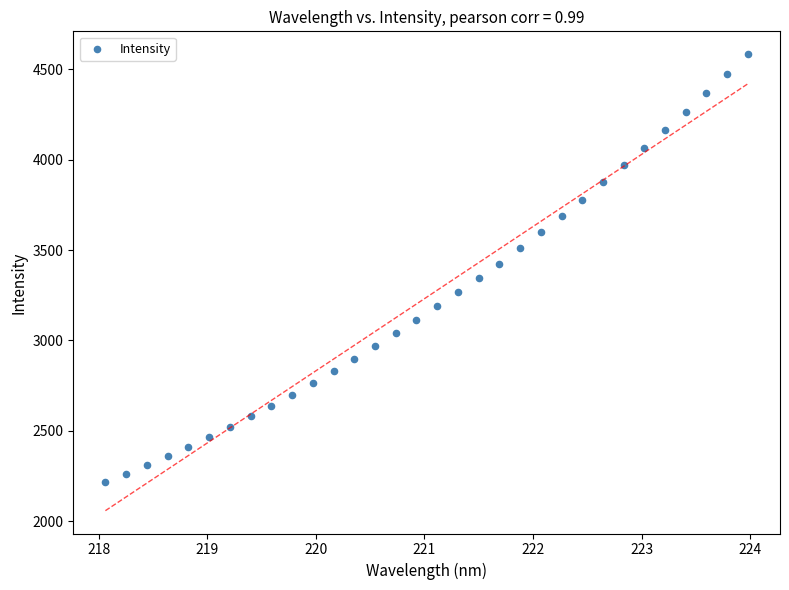

What is the range of Y values (max minus min)?

2368.3